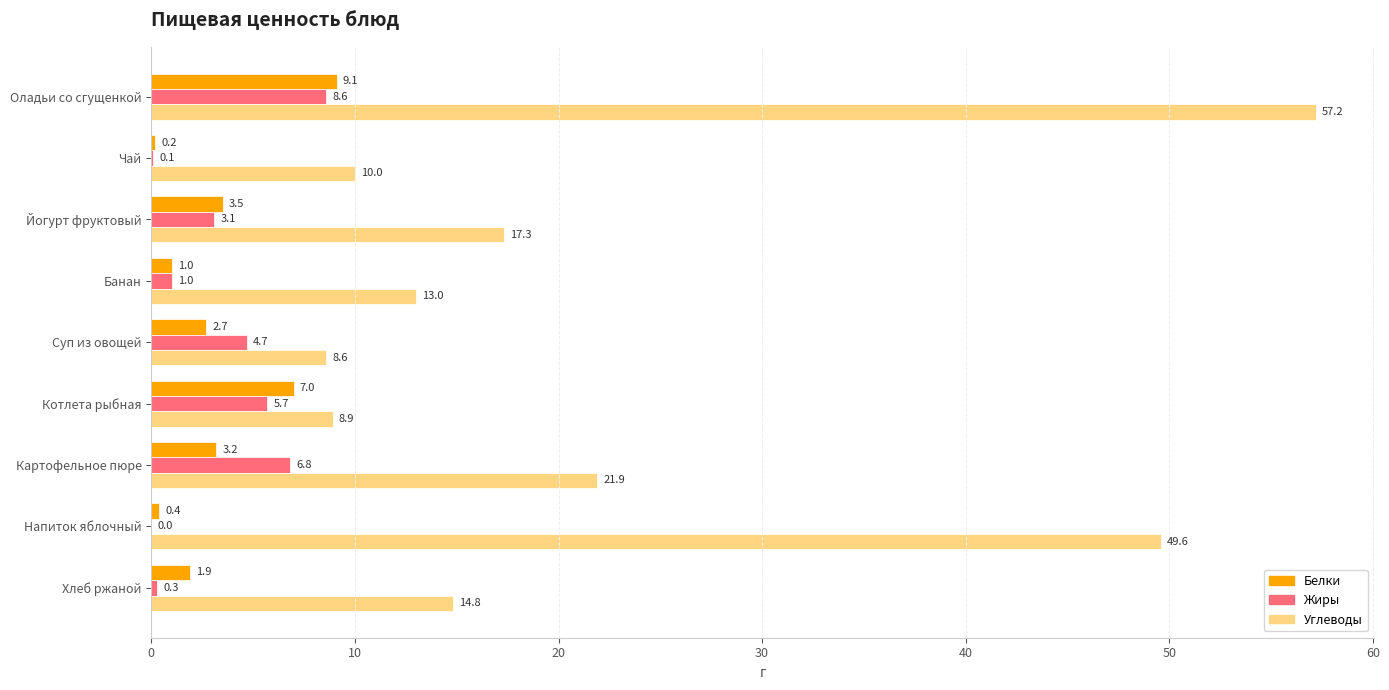

How many values in the Белки series exceed 2?

5